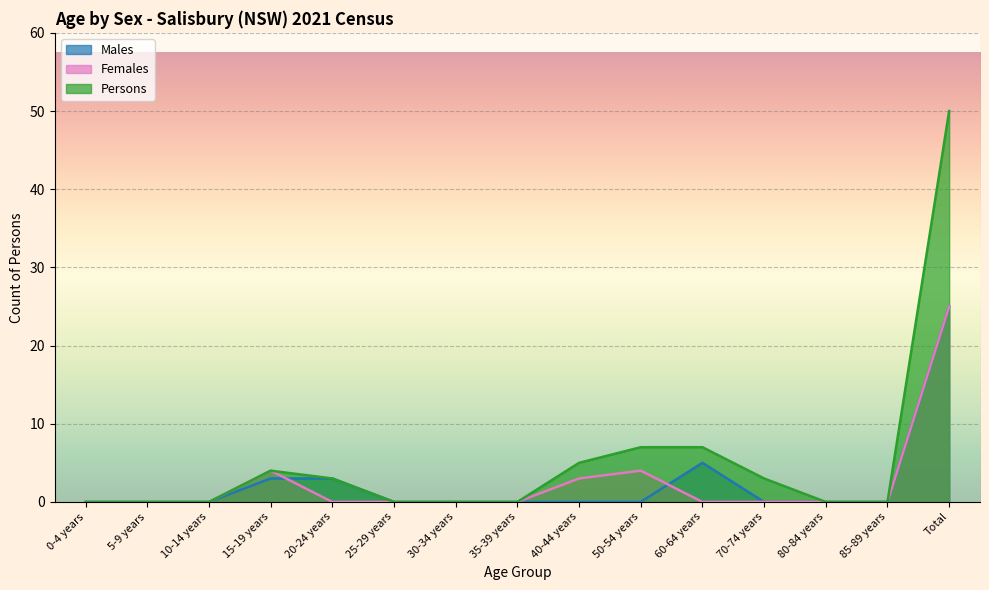

List the series in order of their peak value, highest first.

Persons, Males, Females